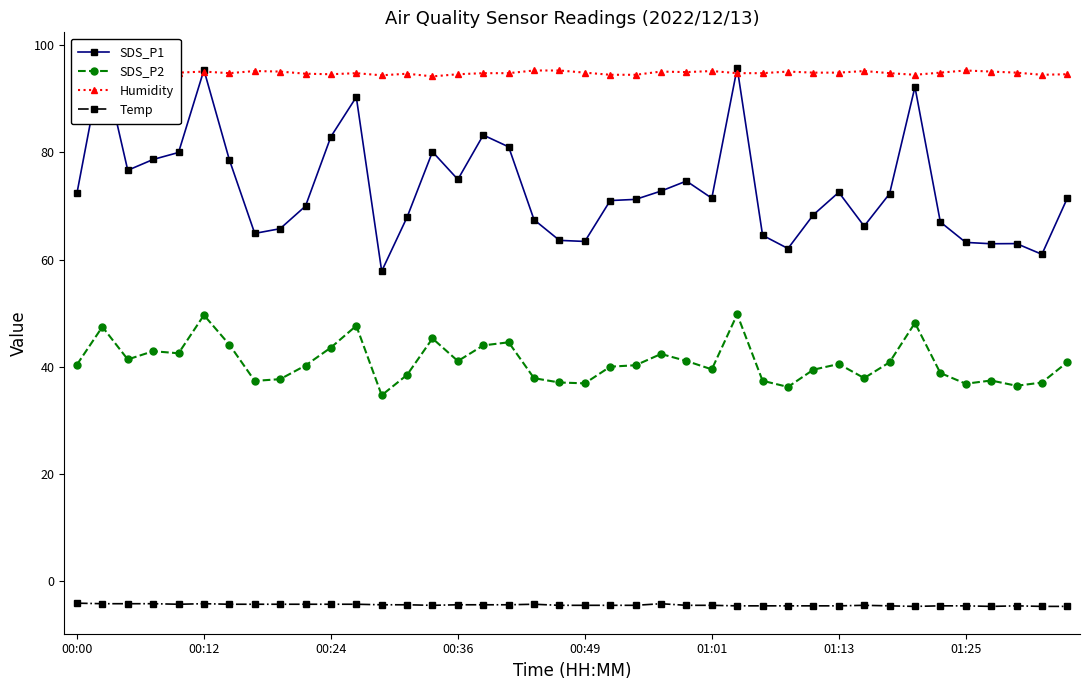

What is the difference between the maximum and minimum values in the SDS_P2 series?

15.1